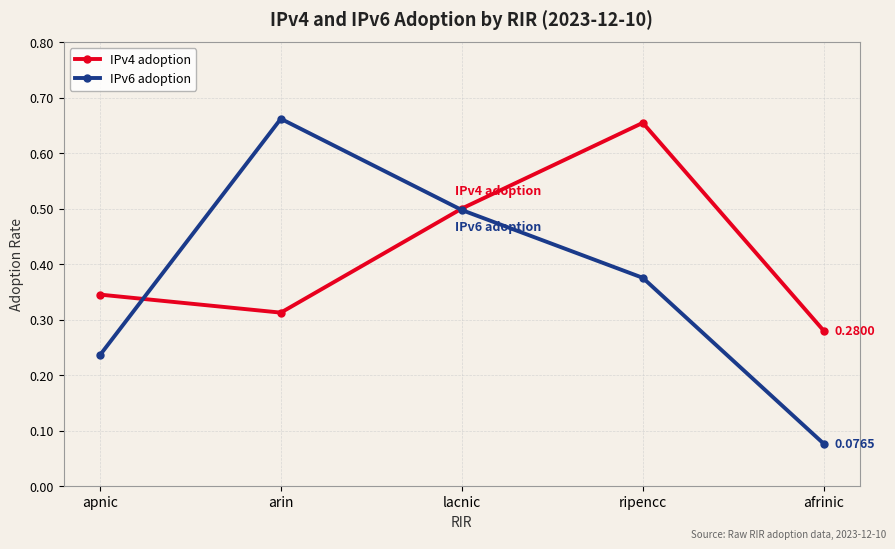

True or false: IPv6 adoption and IPv4 adoption cross at least once.

True